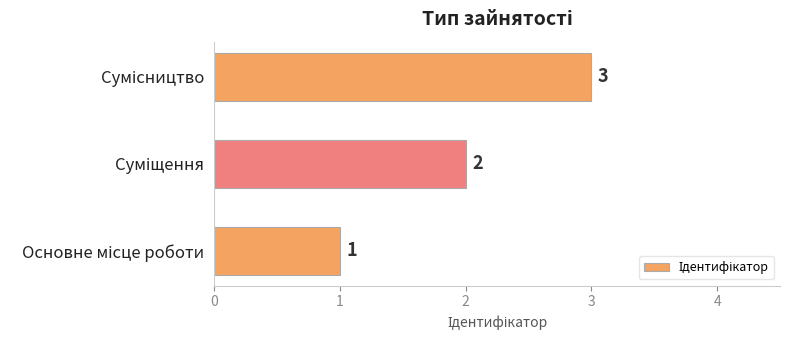

How many values are between 1 and 3?

3